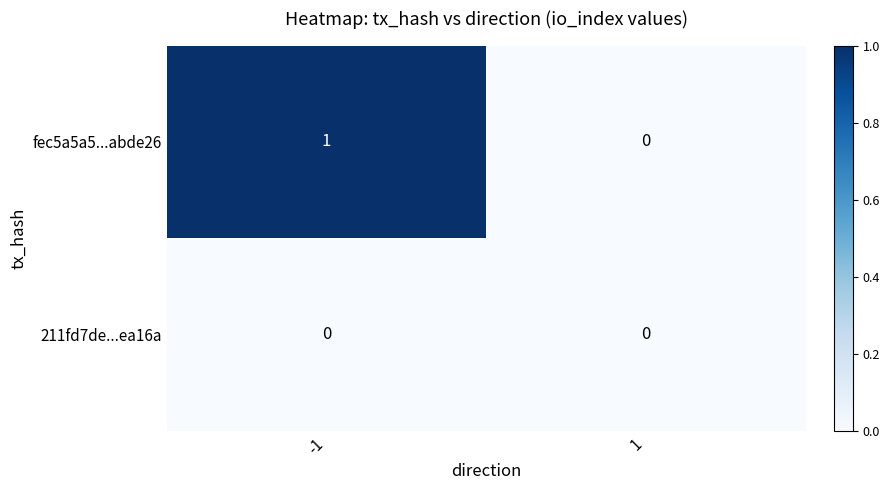

Which series has the largest total across all categories?

fec5a5a5...abde26